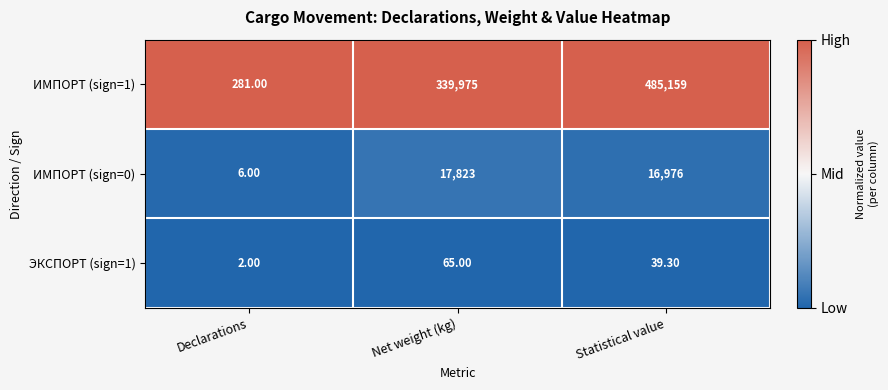

Between Declarations and Net weight (kg), which series saw the biggest shift?

ИМПОРТ (sign=1)